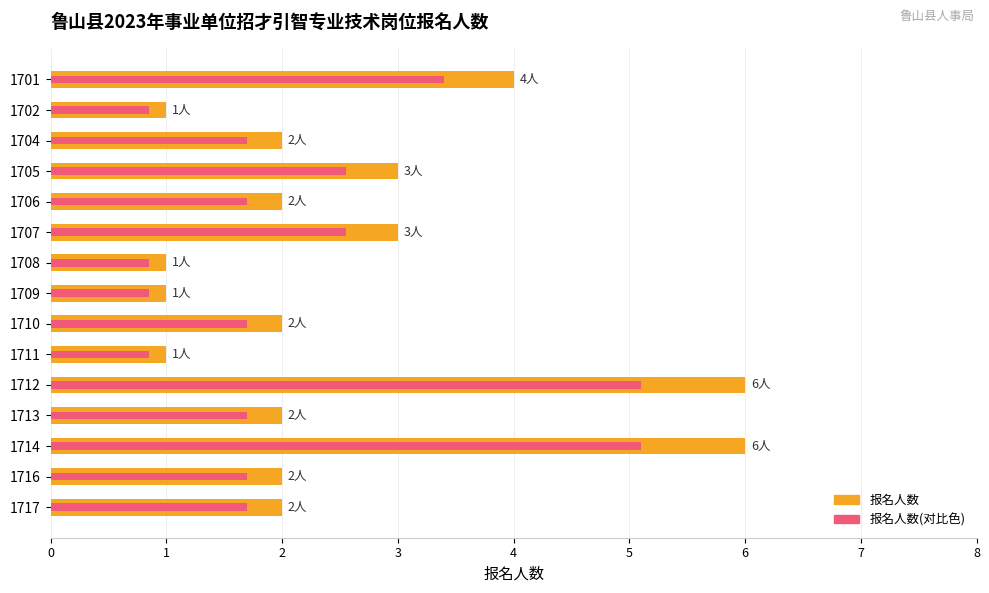

What is the maximum value for 报名人数(峰值色调)?

5.1